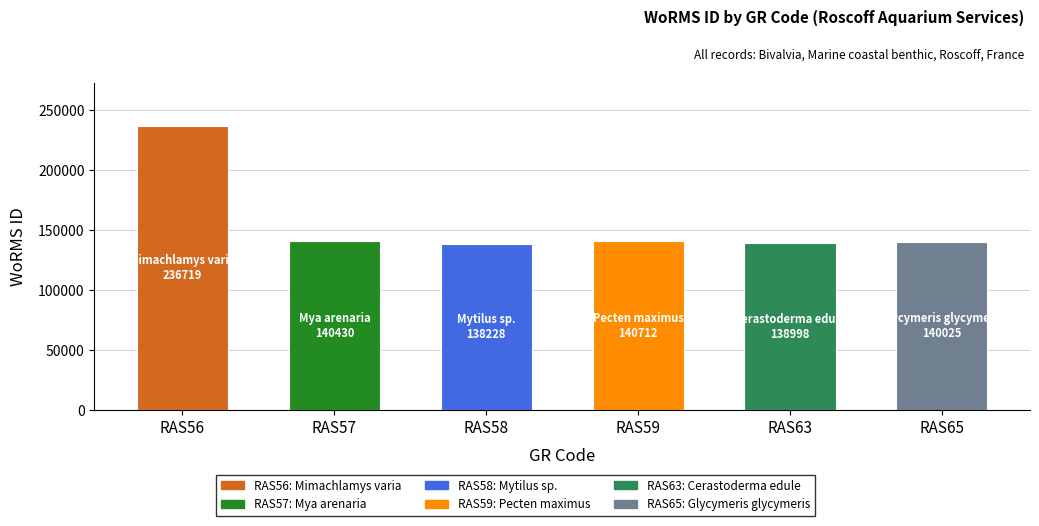

What is the difference between the maximum and minimum values?

98491